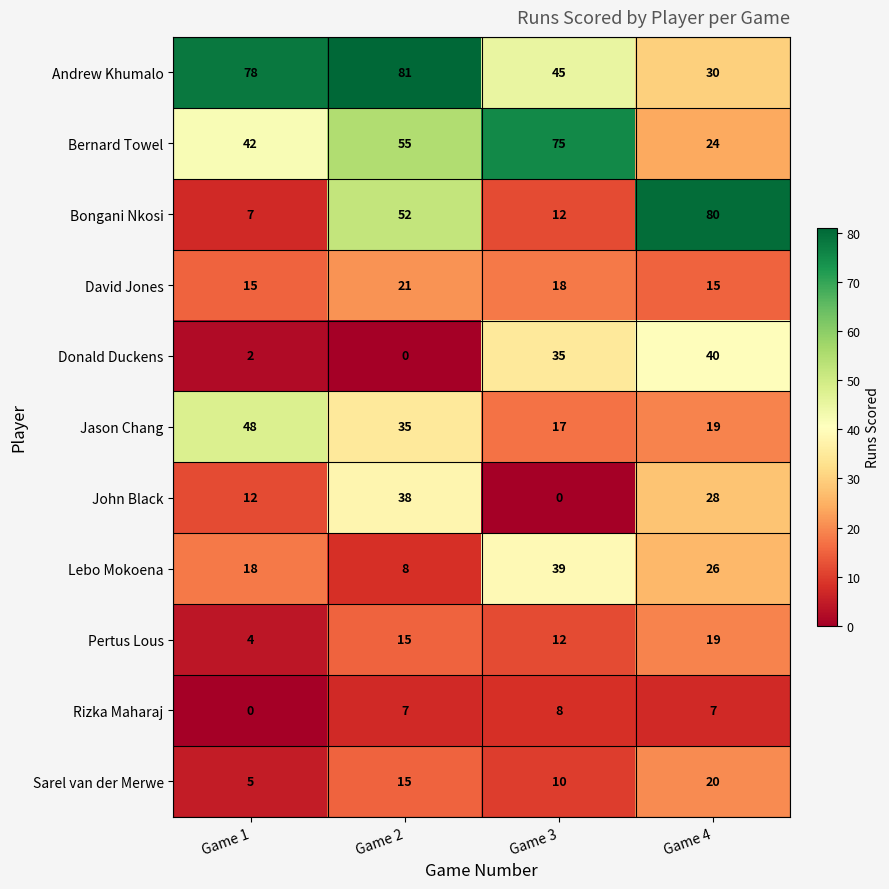

What is the sum of the Rizka Maharaj values at Game 3 and Game 4?

15